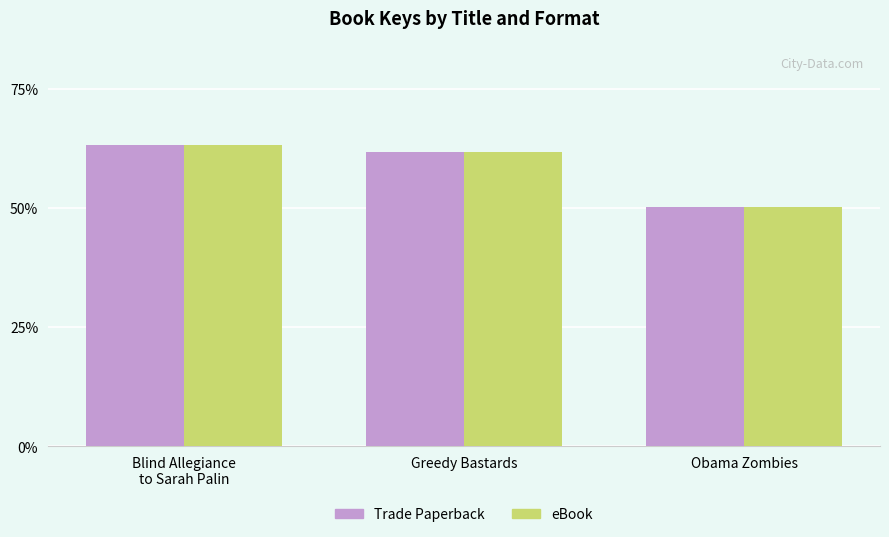

What position from the left is Blind Allegiance
to Sarah Palin?

1